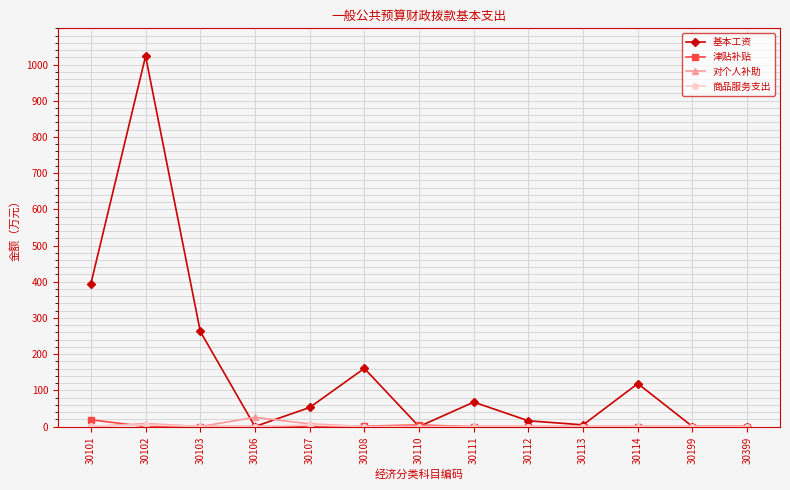

True or false: 基本工资 has a value of 394.7 at 30101.

True